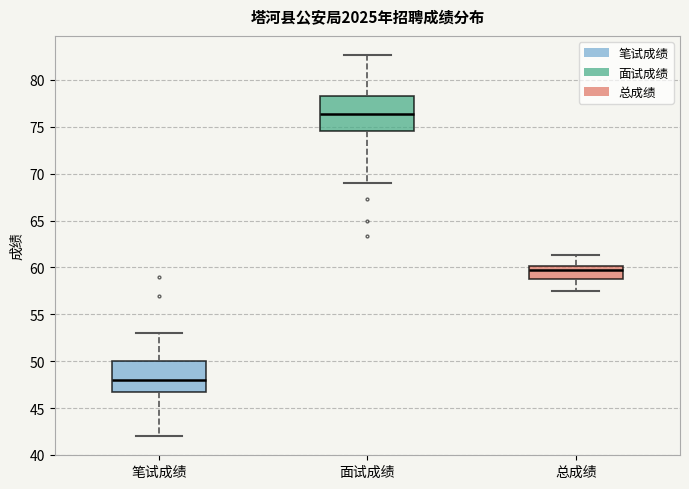

Reading left to right, transcribe this box plot: for each box, give where its median line is, the range the box spans, and where its two whiskers end, as read against the y-axis. The values are not printed on the chart, so give them approximately, as read against the axis.

笔试成绩: median 48.0, box 47.0 to 50.0, whiskers 42.0 to 53.0
面试成绩: median 76.5, box 74.5 to 78.5, whiskers 69.0 to 82.5
总成绩: median 59.5, box 59.0 to 60.0, whiskers 57.5 to 61.5